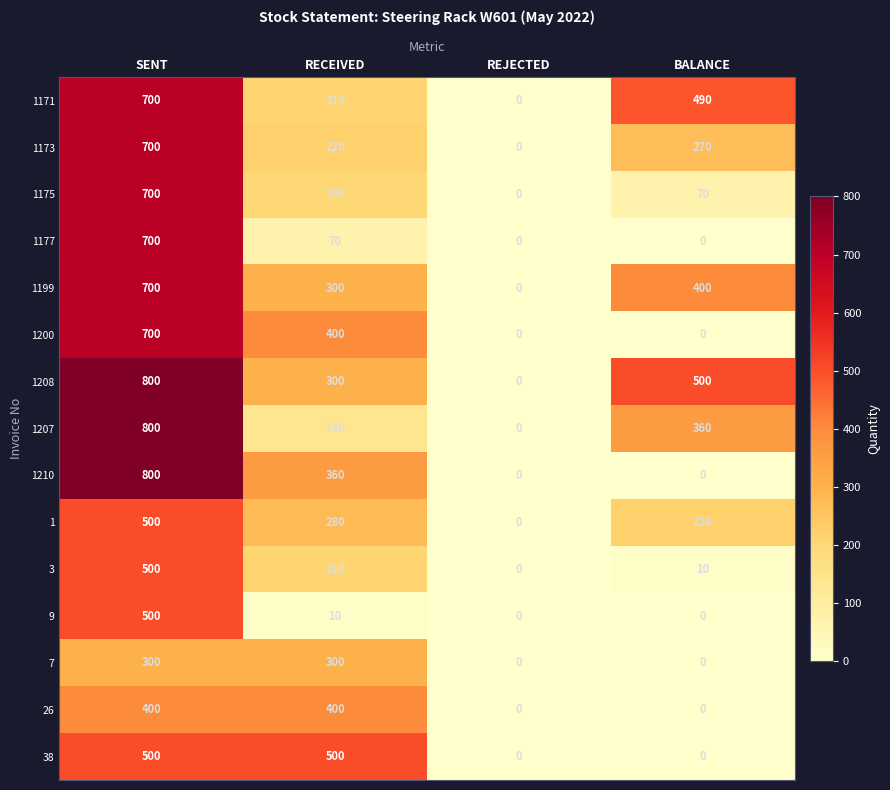

At which label does 1207 first exceed 360?

SENT